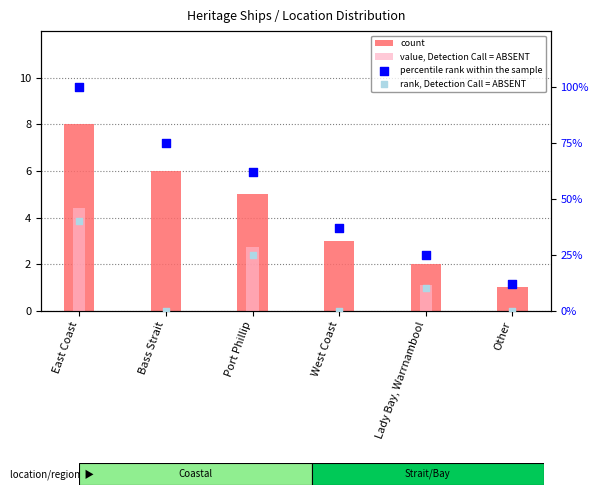

What is the total value across all series at Port Phillip?

94.5